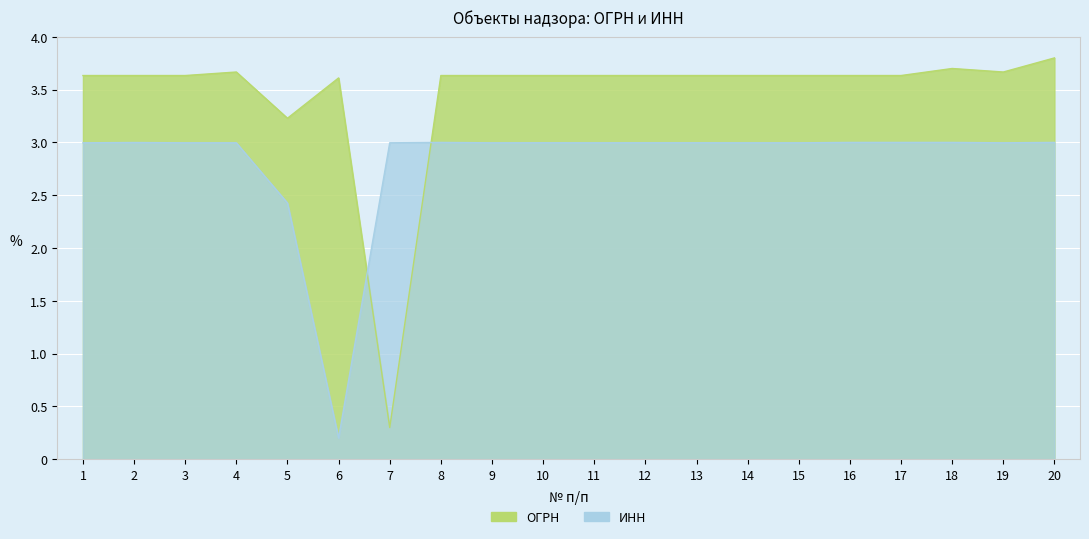

What is the difference between the maximum and minimum values in the ИНН series?

2.8